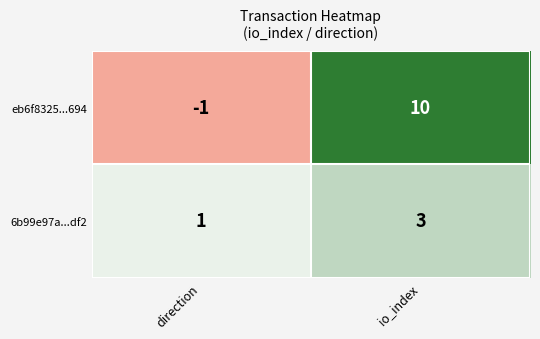

What is the minimum value shown in the chart?

-1